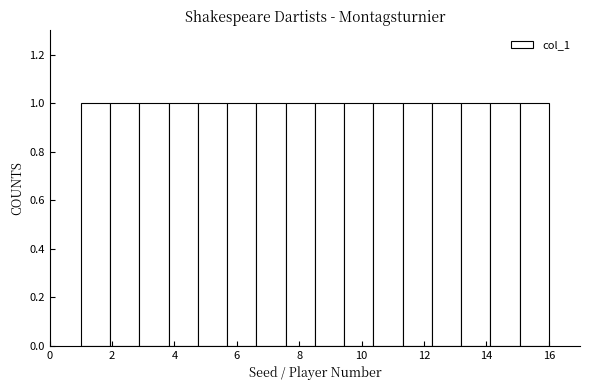

Reading left to right, transcribe this chart: for each bar, give the range it covers on the x-axis and its height. Neither the bar edges nor the heights are printed on the chart, so give them approximately, as read against the axes.

1.0 to 2.0: 1
2.0 to 2.8: 1
2.8 to 3.8: 1
3.8 to 4.8: 1
4.8 to 5.6: 1
5.6 to 6.6: 1
6.6 to 7.6: 1
7.6 to 8.6: 1
8.6 to 9.4: 1
9.4 to 10.4: 1
10.4 to 11.4: 1
11.4 to 12.2: 1
12.2 to 13.2: 1
13.2 to 14.2: 1
14.2 to 15.0: 1
15.0 to 16.0: 1